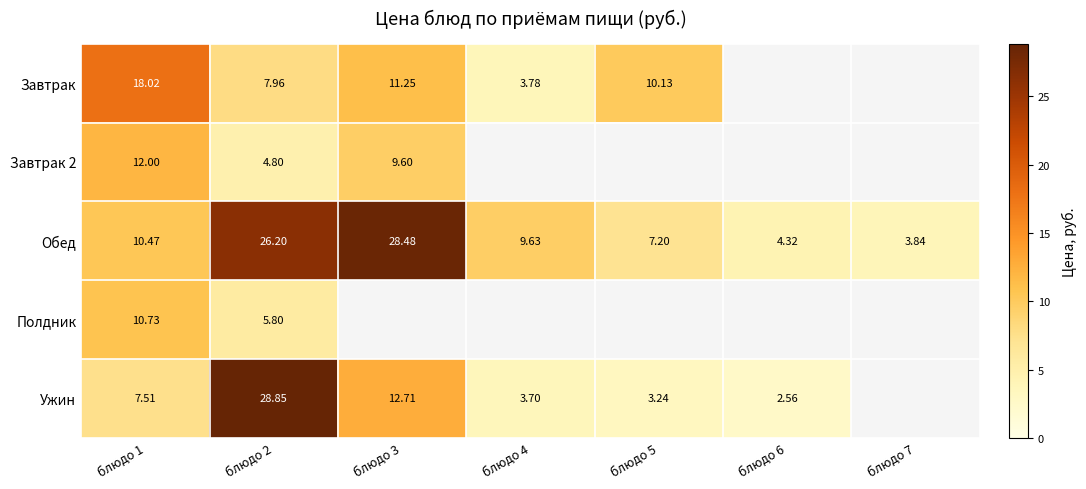

At which label is Ужин closest to 15?

блюдо 3